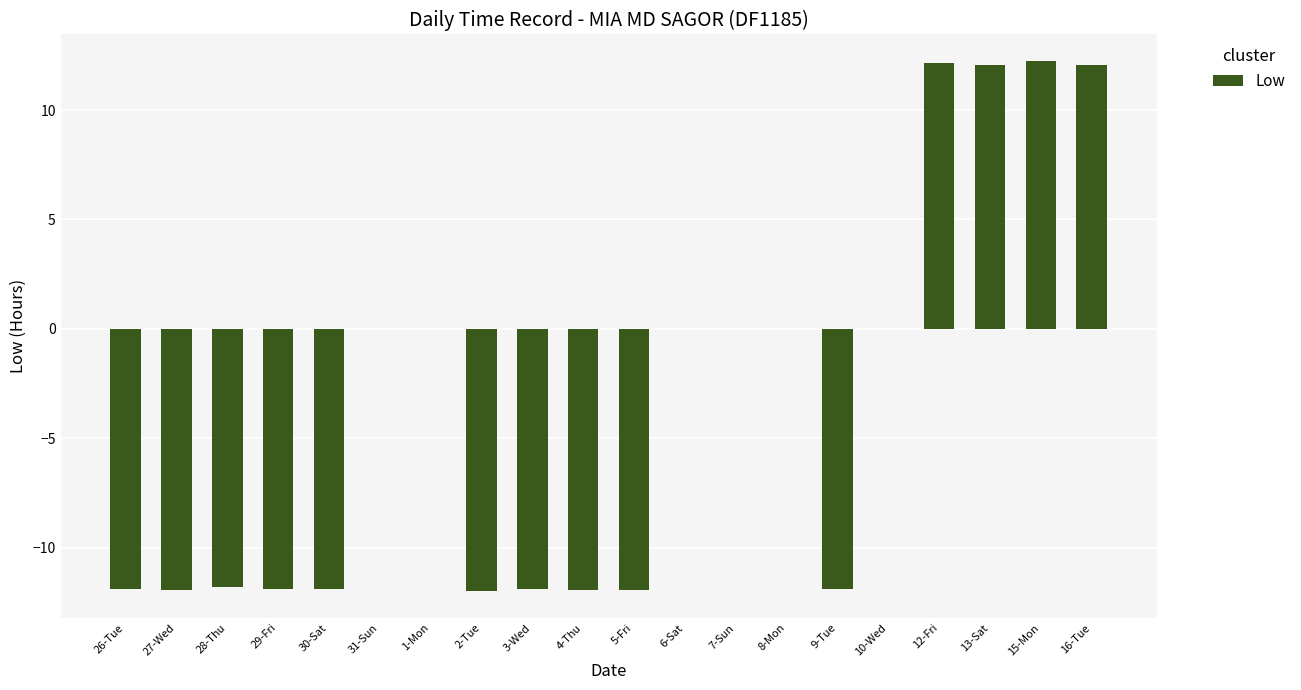

What is the sum of the values at 4-Thu and 7-Sun?

-11.9